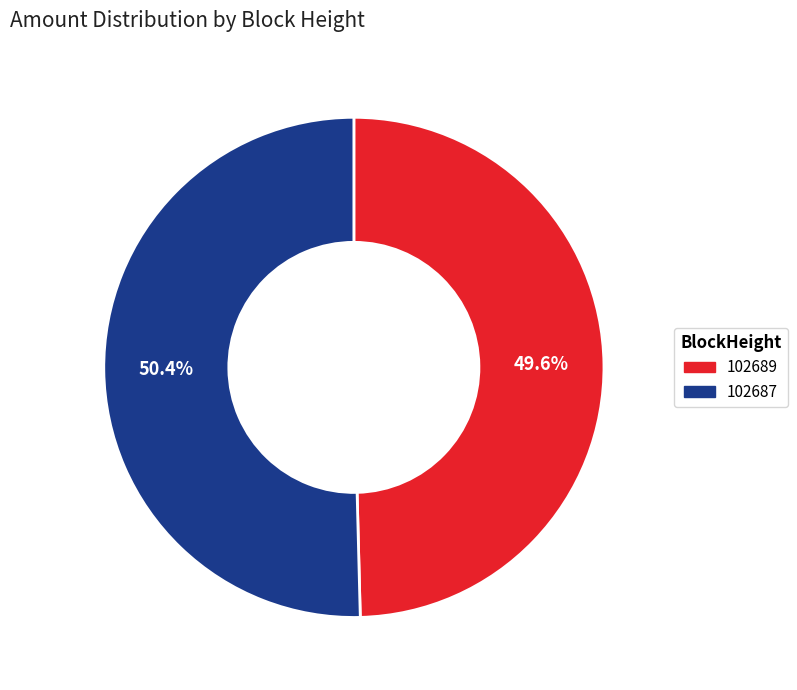

To the nearest percent, what is the average slice percentage?

50%